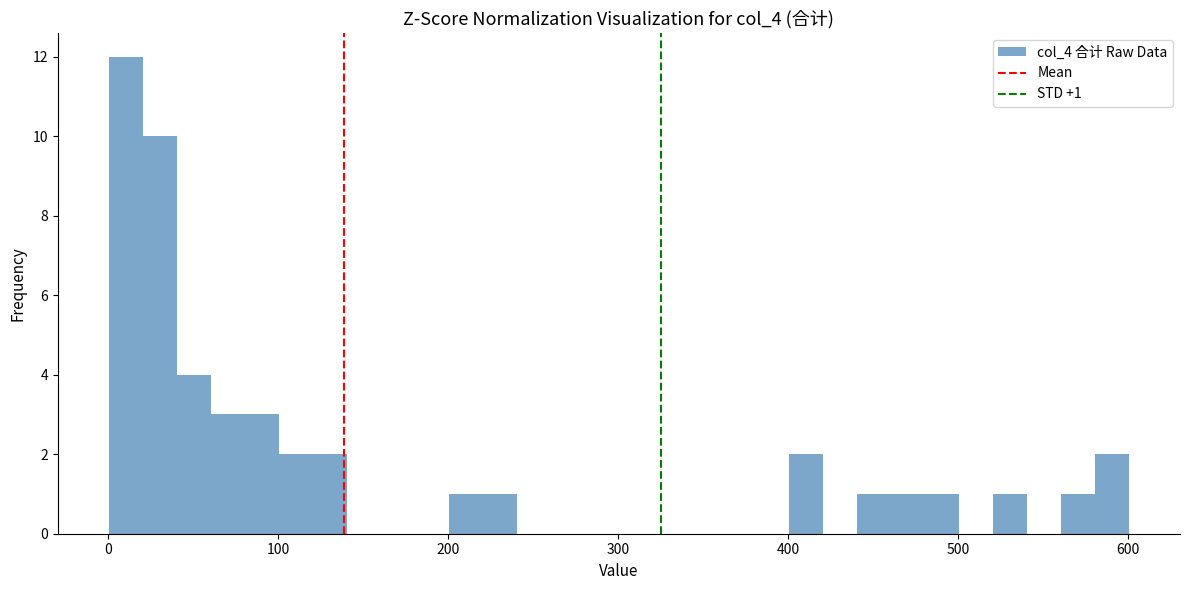

Around what value on the x-axis is the tallest bar? Give the approximate position of its centre, as read against the axis.

10